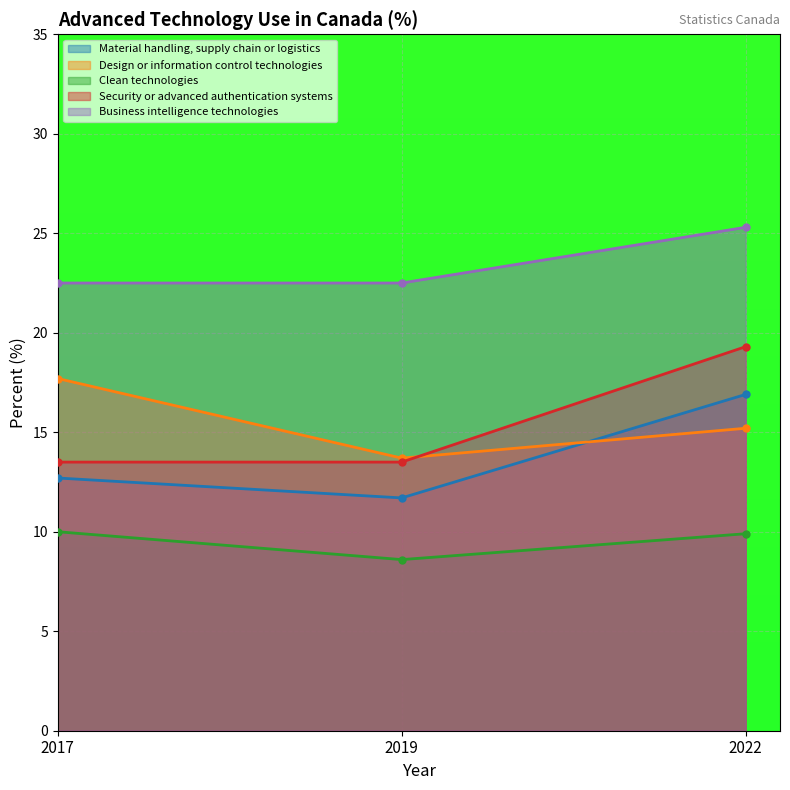

Which series changed the most between 2019 and 2022?

Security or advanced authentication systems